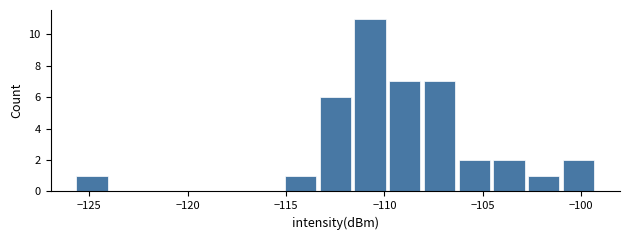

Read against the x-axis, roughly where is the centre of the tallest bar?

-110.5